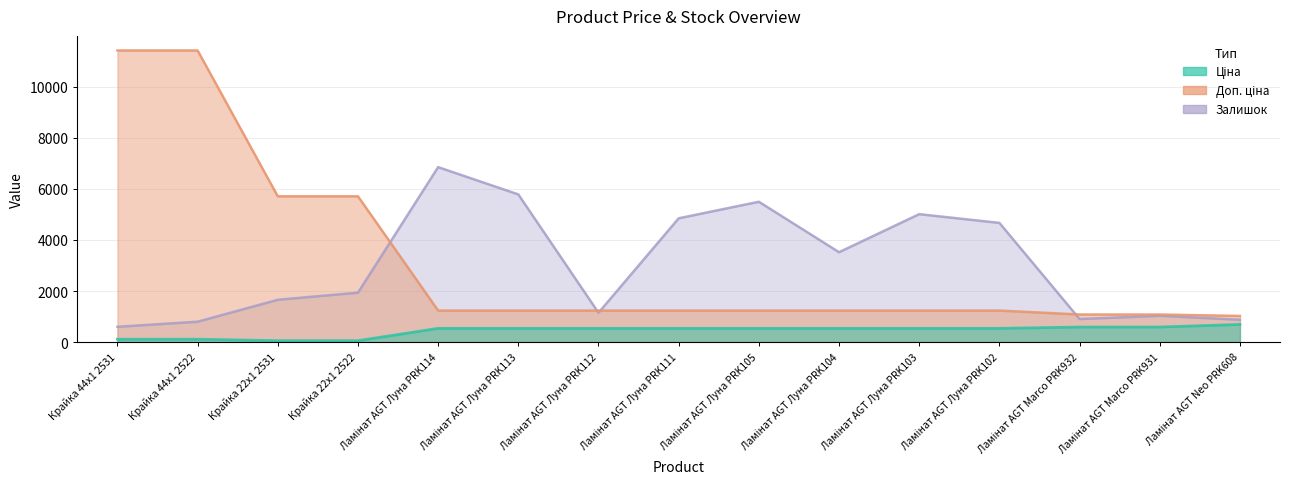

Read the Ціна value at Ламінат AGT Луна PRK111.

539.0